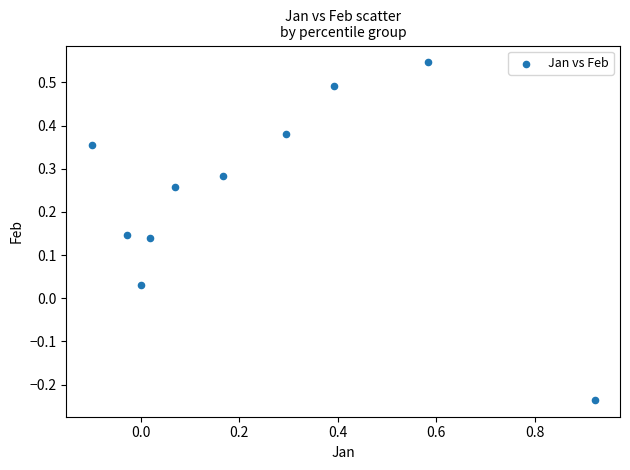

What is the range of X values (max minus min)?

1.0